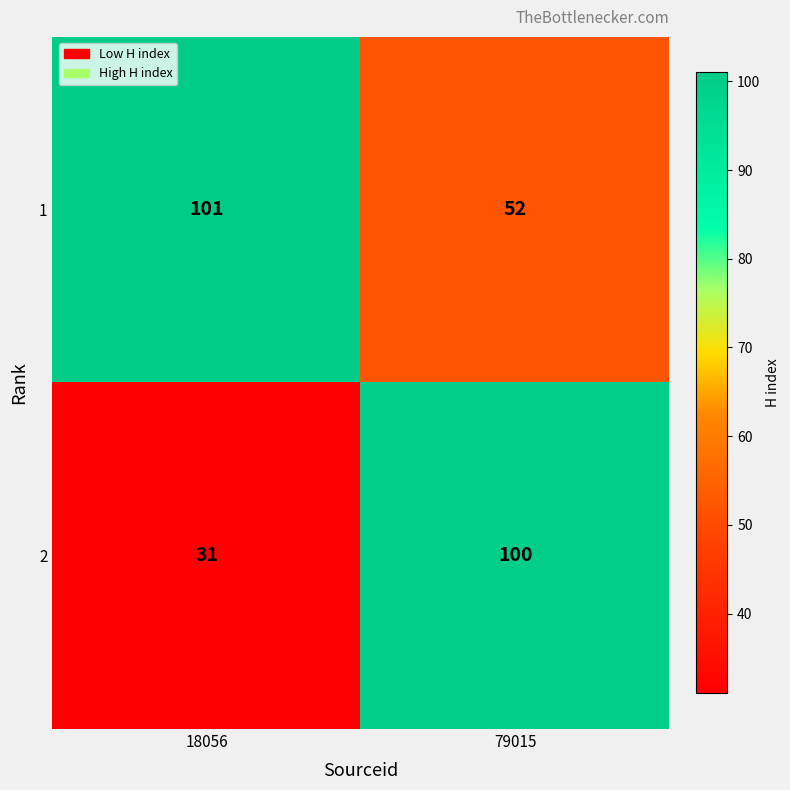

Between 18056 and 79015, which series saw the biggest shift?

2